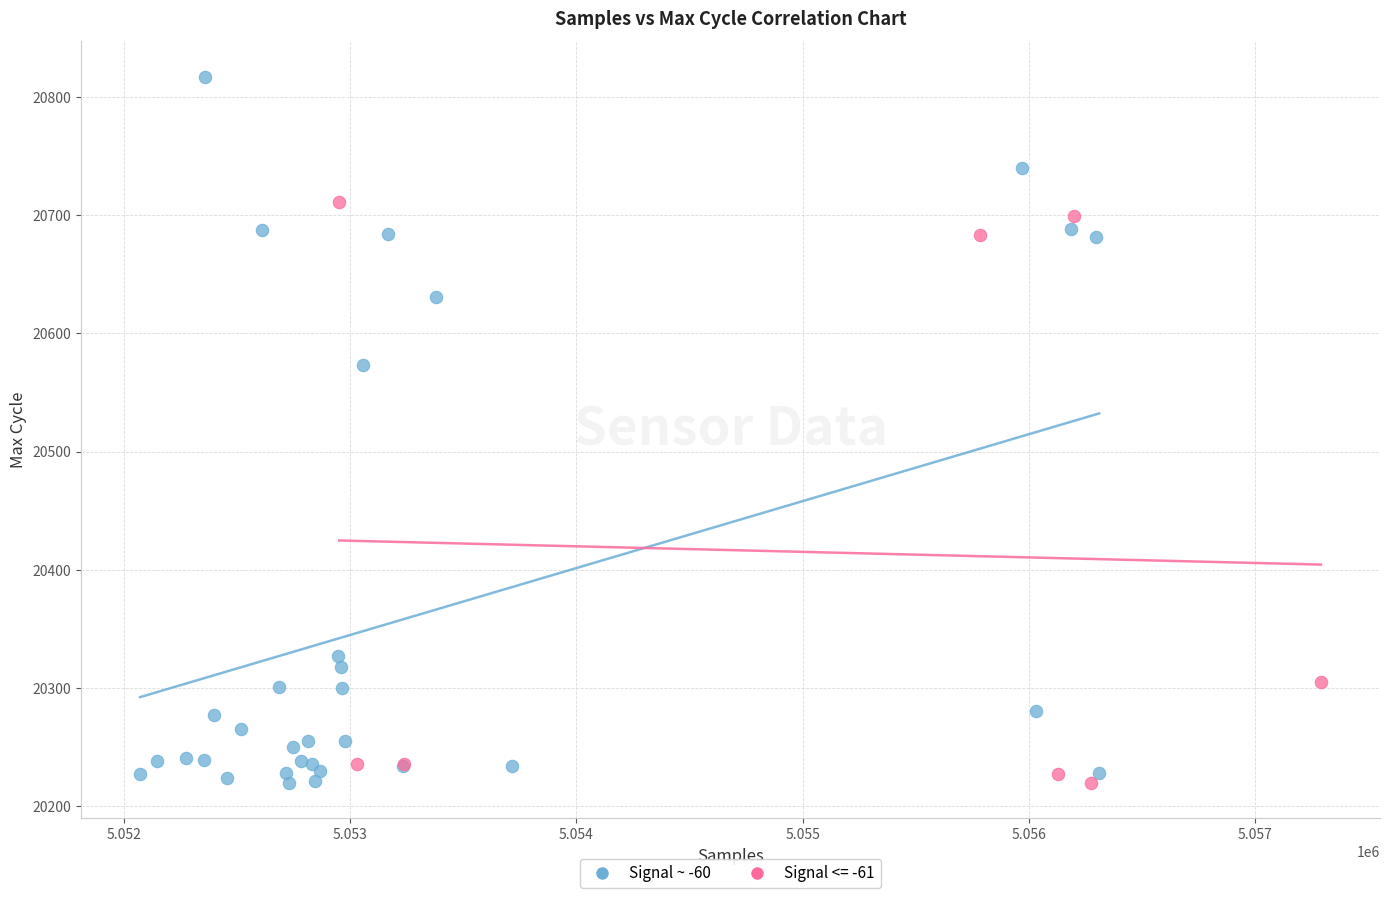

Which series contains the highest Y value?

Signal ~ -60